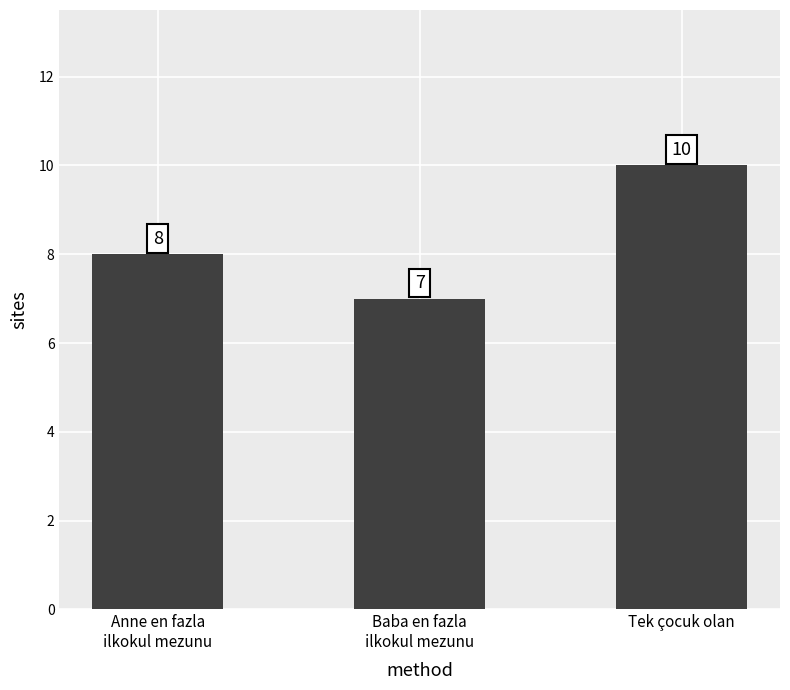

Rank the categories by value from lowest to highest.

Baba en fazla
ilkokul mezunu, Anne en fazla
ilkokul mezunu, Tek çocuk olan